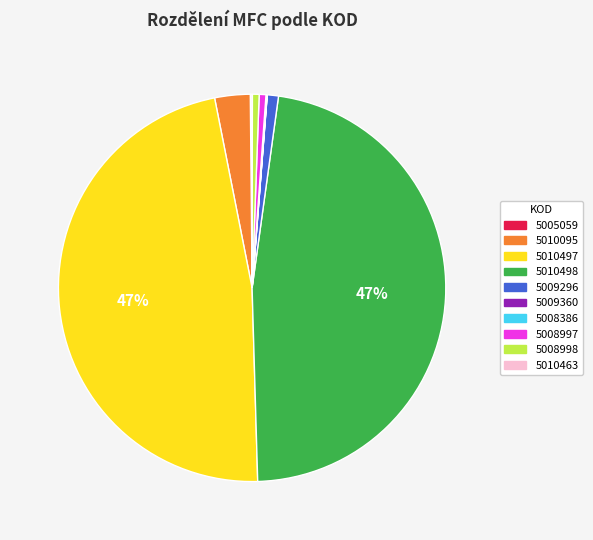

To the nearest percent, what percentage of the pie is 5008998?

1%